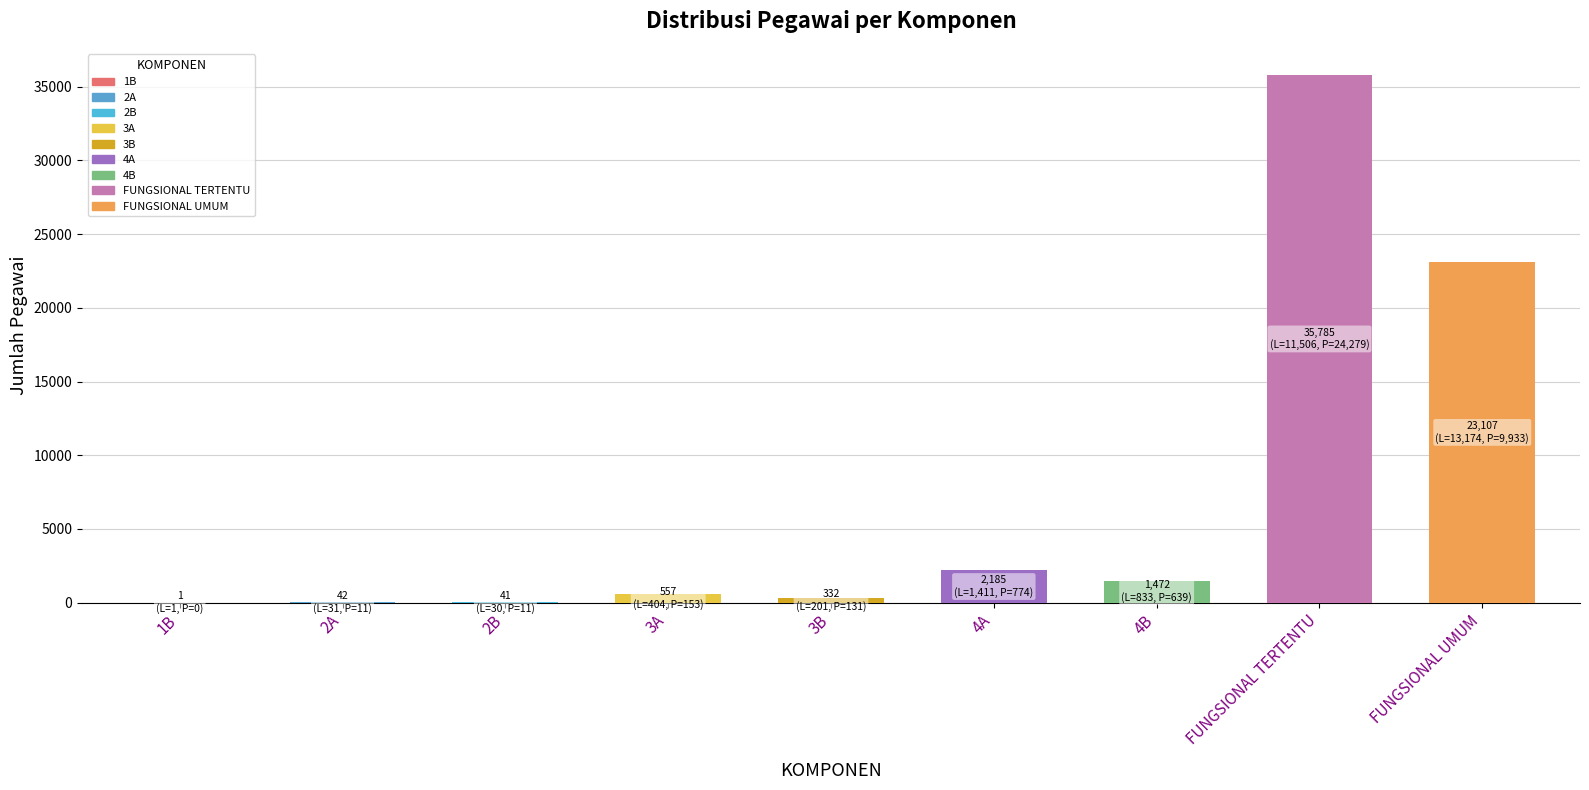

Between FUNGSIONAL TERTENTU and 2B, which is larger?

FUNGSIONAL TERTENTU